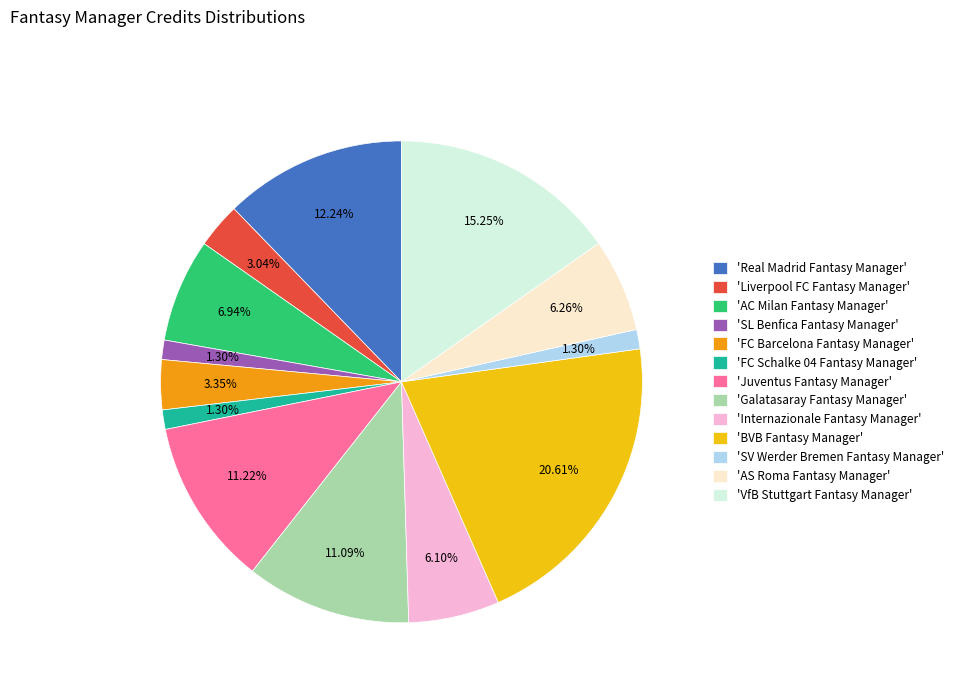

Approximately how many times larger is the value at 'Internazionale Fantasy Manager' compared to 'SL Benfica Fantasy Manager'?

4.7